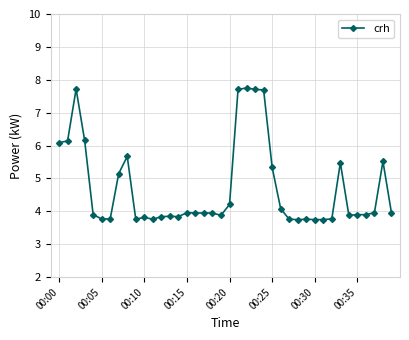

What is the value of the 10th point from the left?

3.8